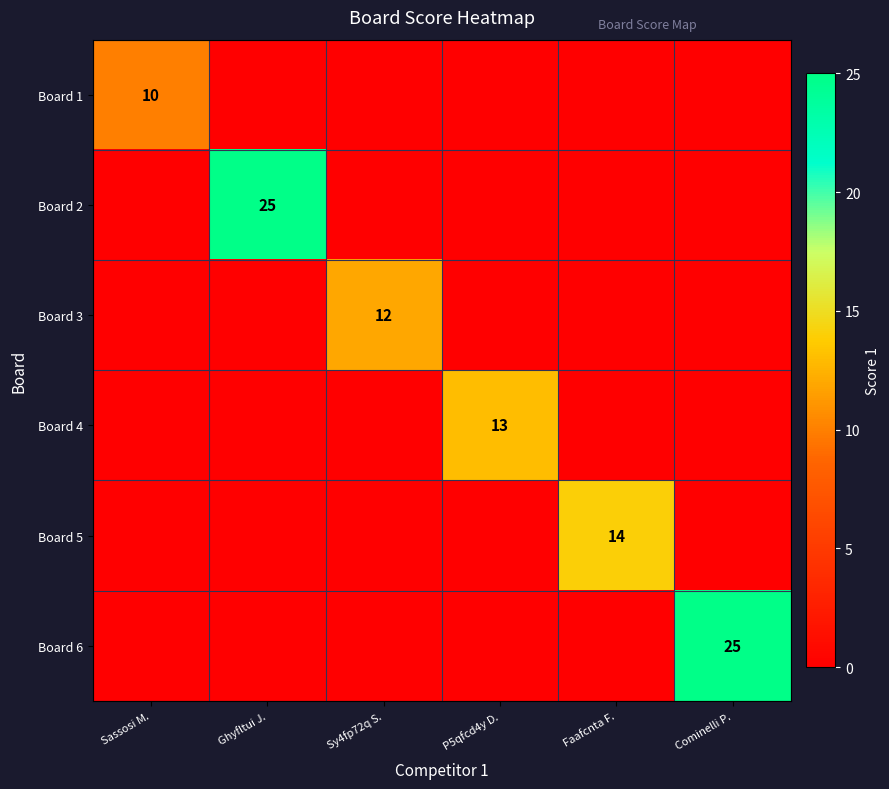

Is it true that Board 4 equals 13 at P5qfcd4y D.?

True